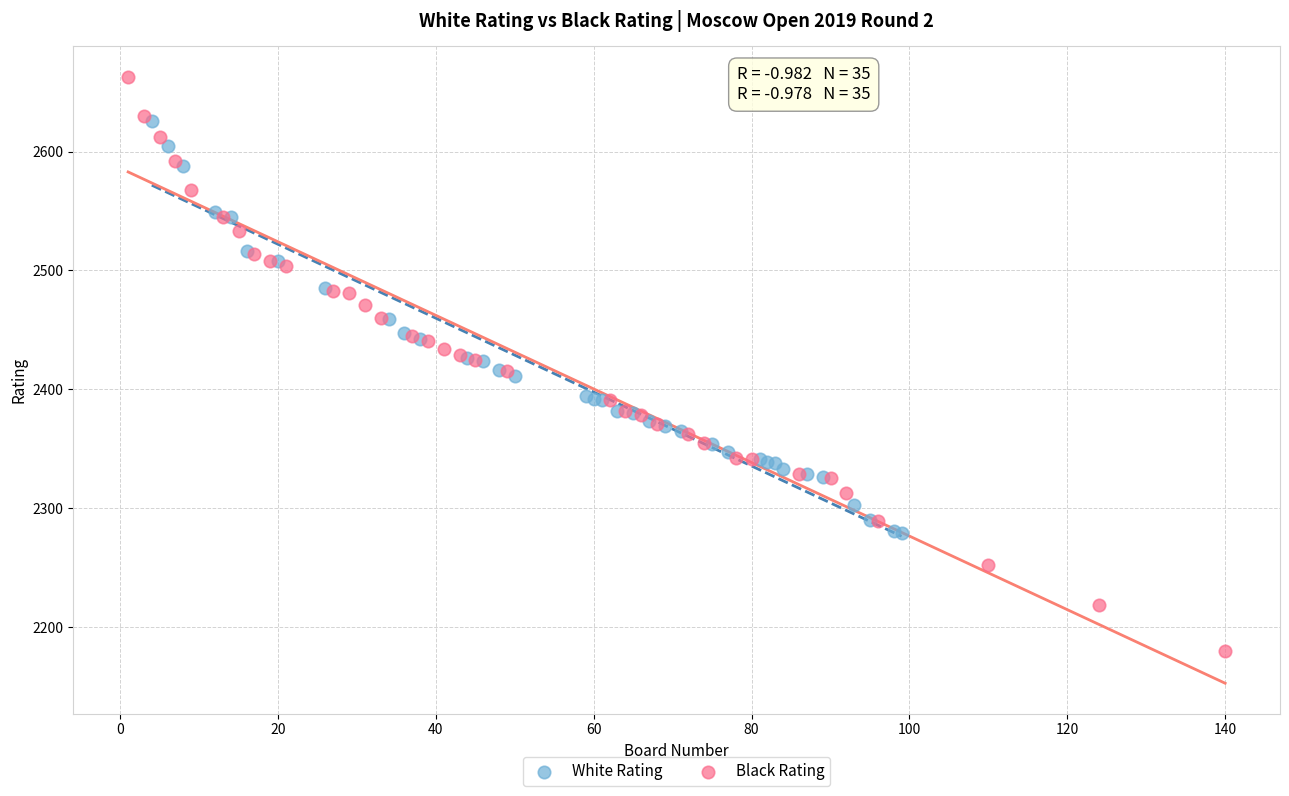

Which series has the largest Y range (max minus min)?

Black Rating